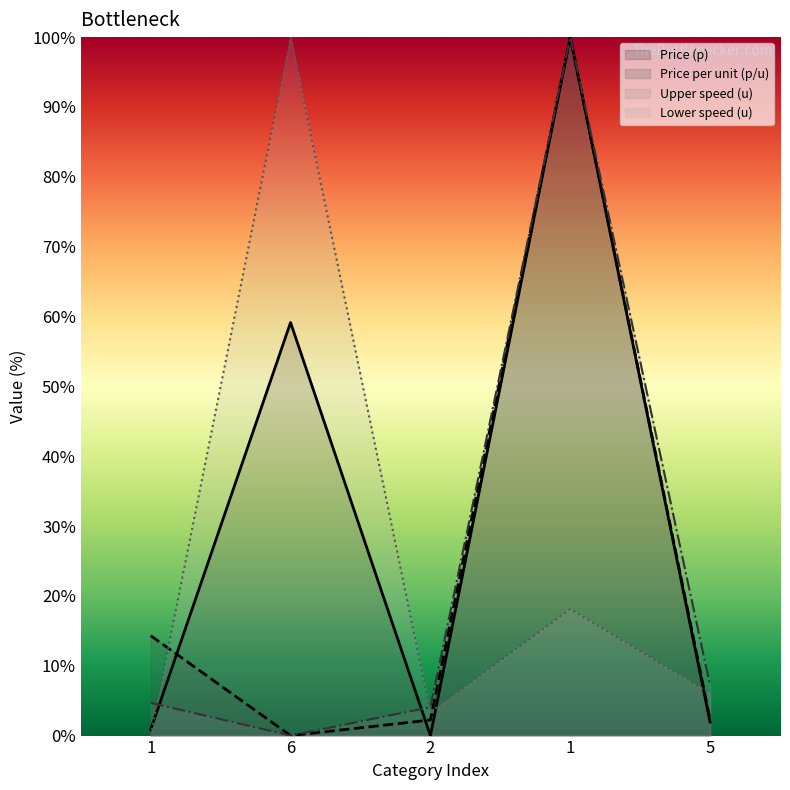

How many interior local peaks does the Upper speed (u) series have?

1